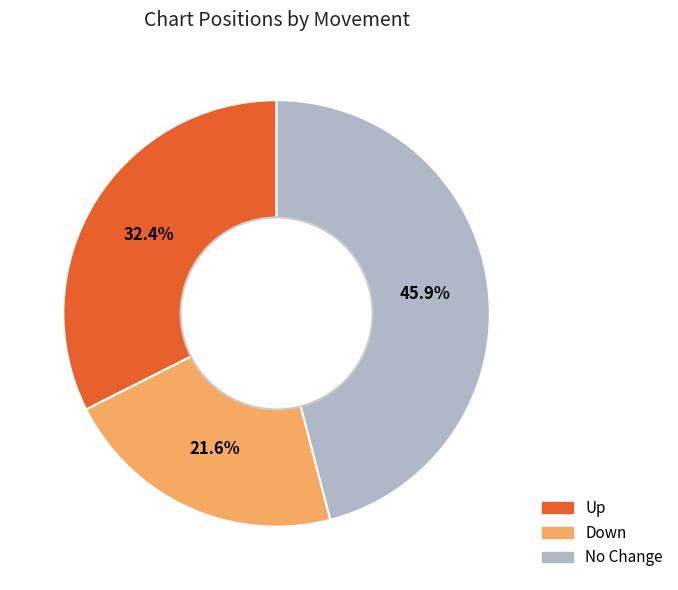

Does any single category account for the majority?

No